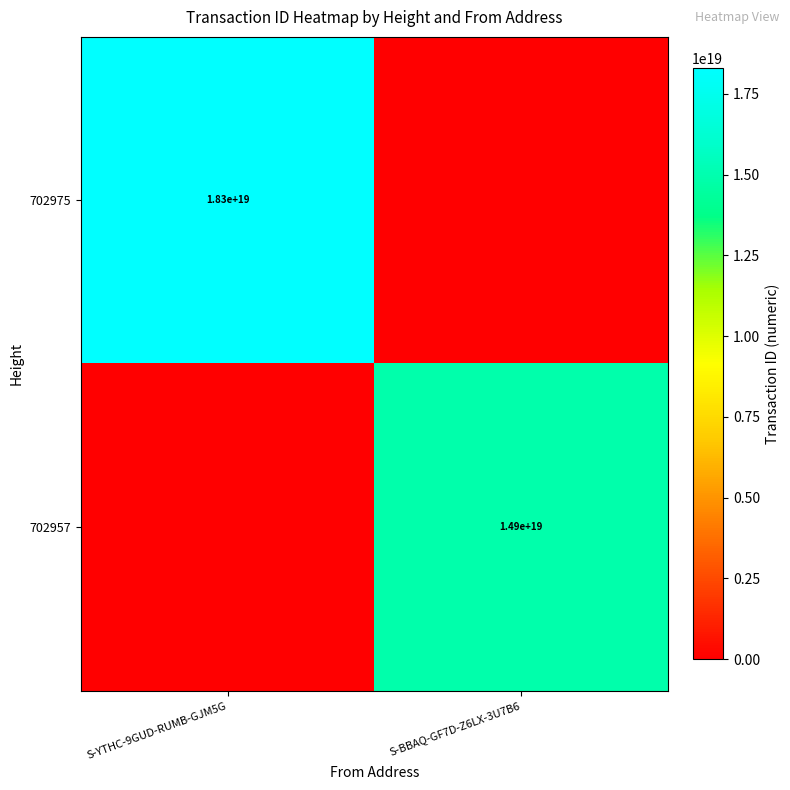

The 702957 series shows 23195199741296832512 at S-BBAQ-GF7D-Z6LX-3U7B6. True or false?

False